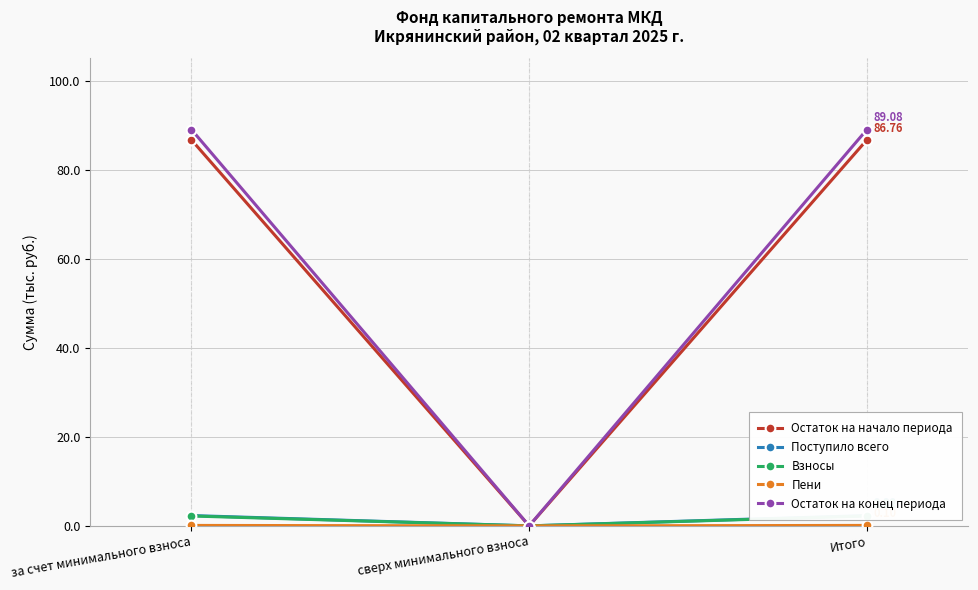

The value of Остаток на конец периода at Итого is 89.1. True or false?

True